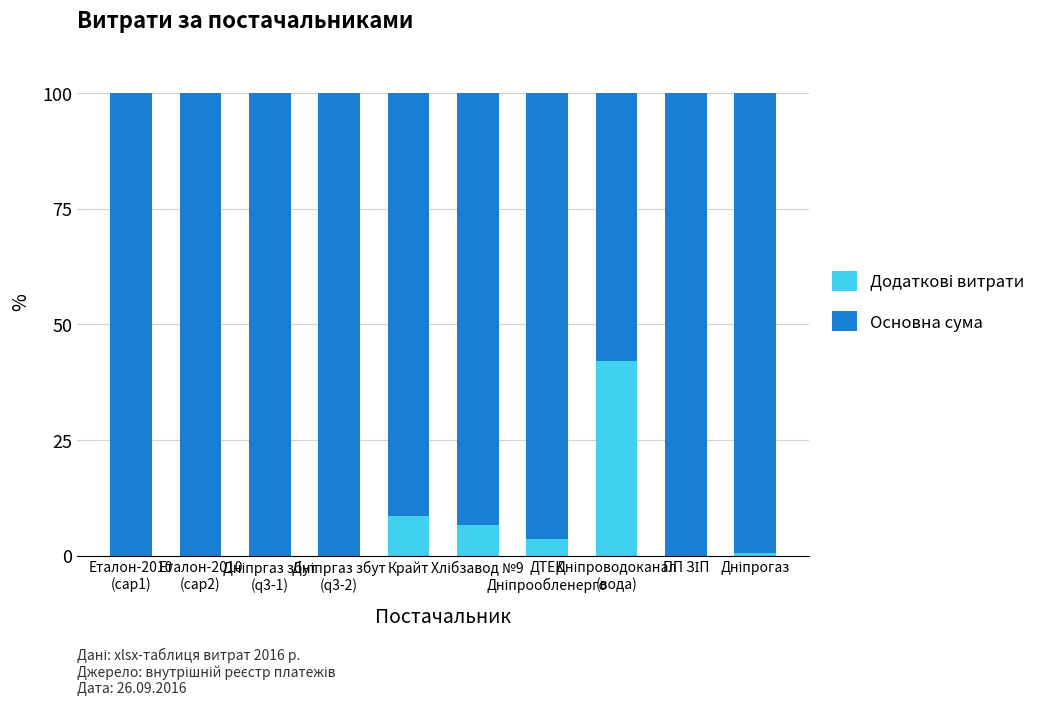

Does the chart contain stacked bars?

Yes